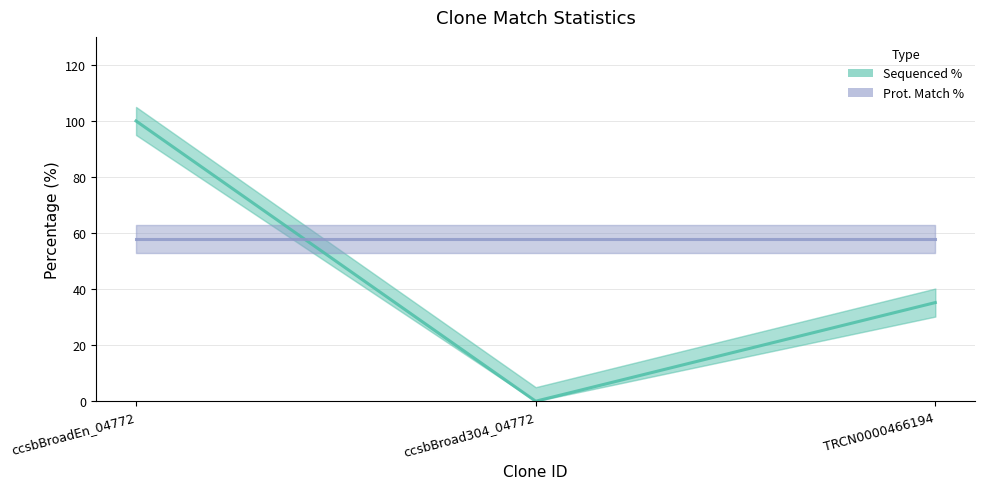

At which category is the sum across all series the highest?

ccsbBroadEn_04772